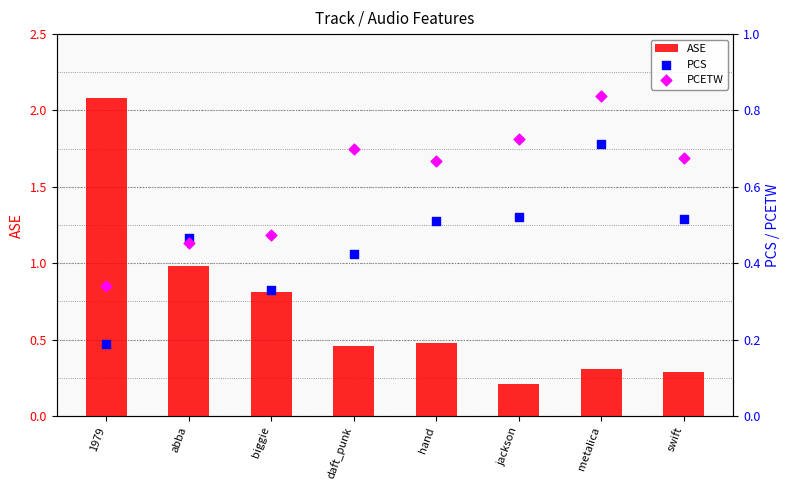

Which series contains the highest Y value?

ASE